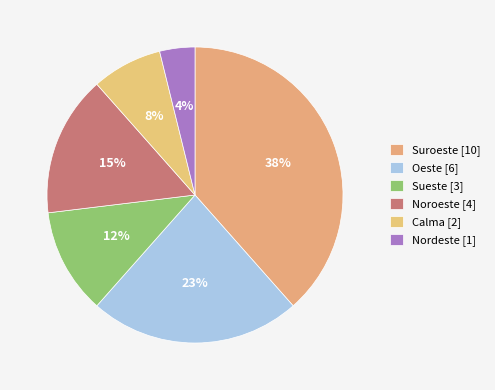

To the nearest percent, what is the combined percentage of Sueste and Suroeste?

50%